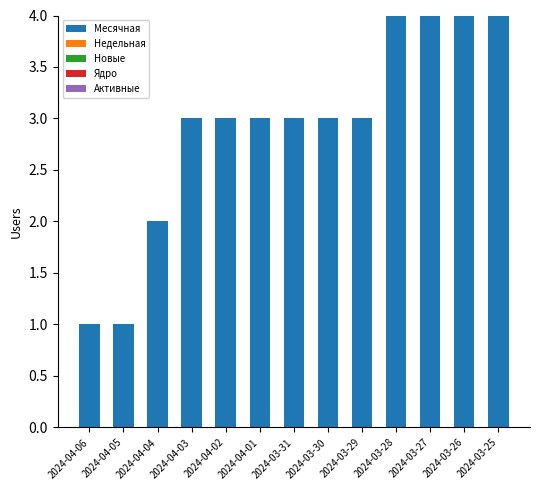

What is the maximum value shown in the chart?

4